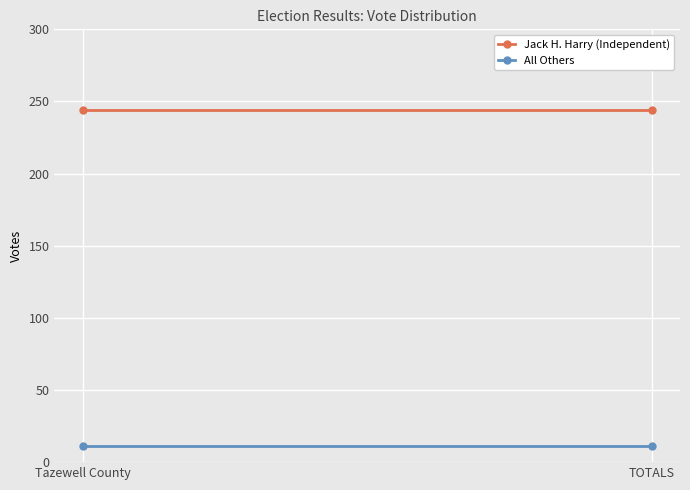

What is the sum of the All Others values at TOTALS and Tazewell County?

22